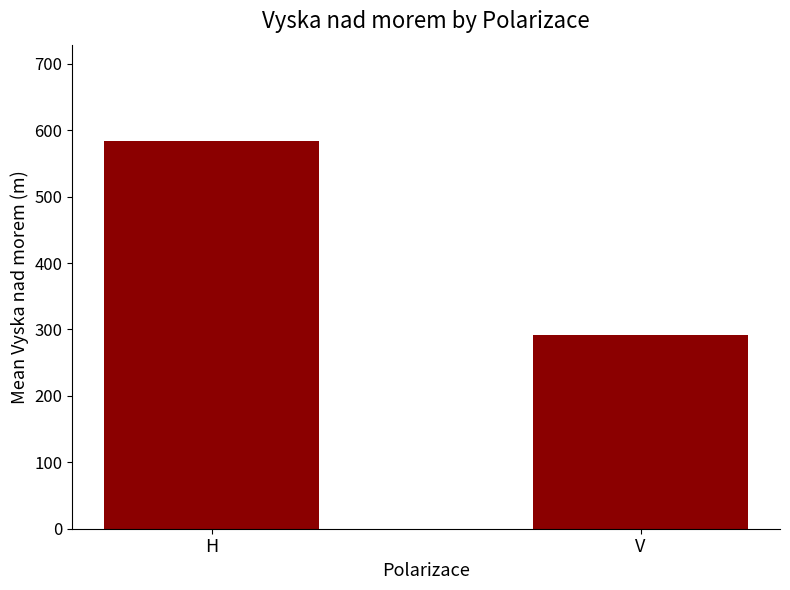

Which has a higher value, V or H?

H